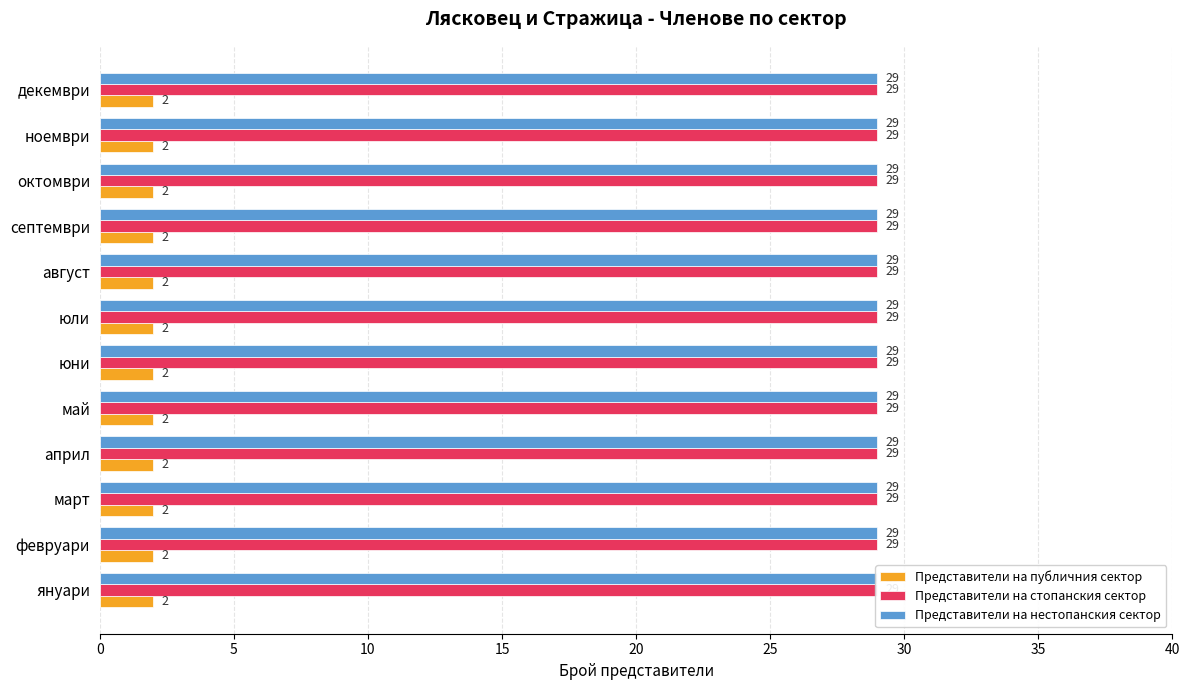

At which category is the sum across all series the highest?

януари